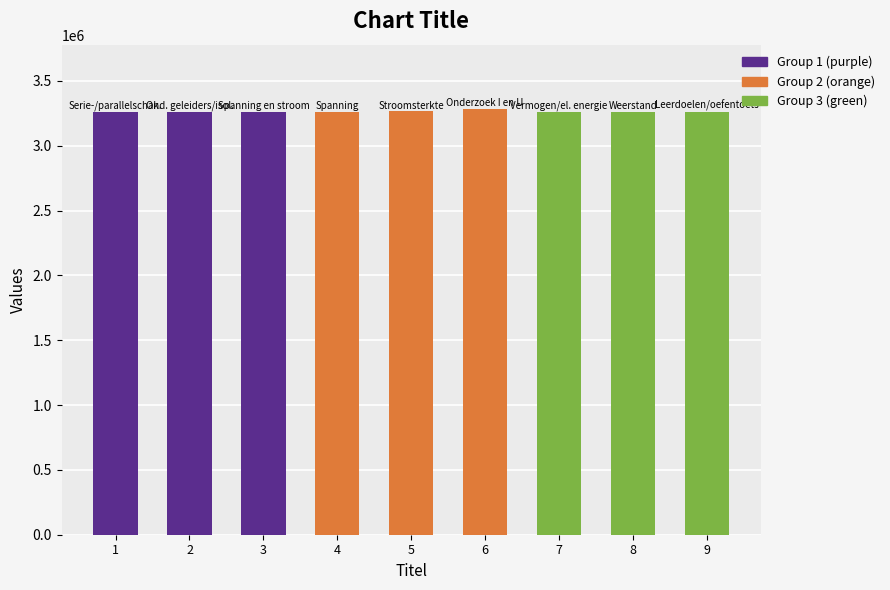

What is the ratio of the value at 8 to the value at 6?

1.0